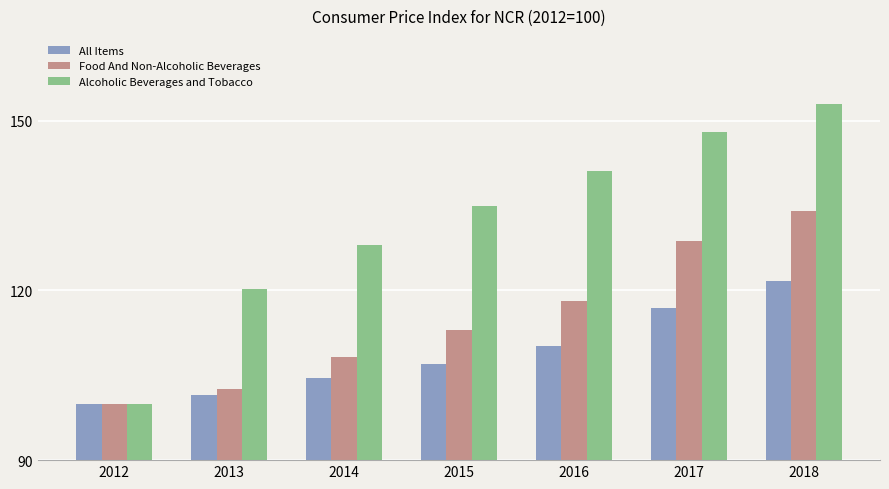

What is the difference between the maximum and minimum values in the All Items series?

21.7